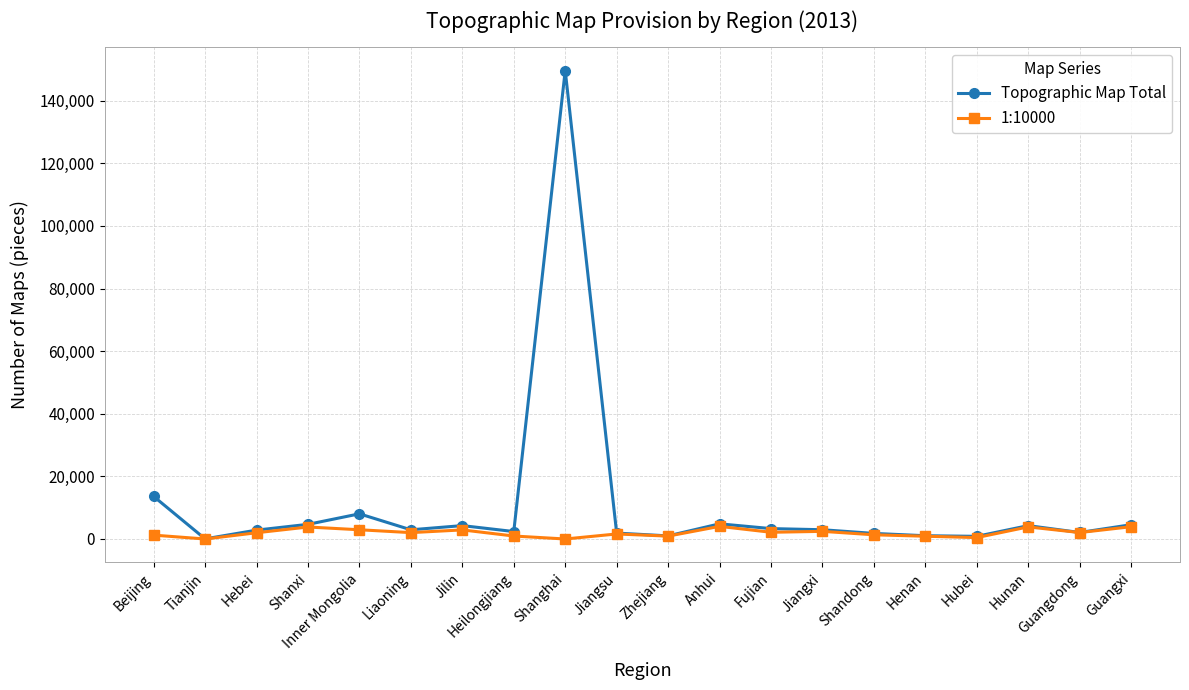

What is the label of the 20th point from the right?

Beijing